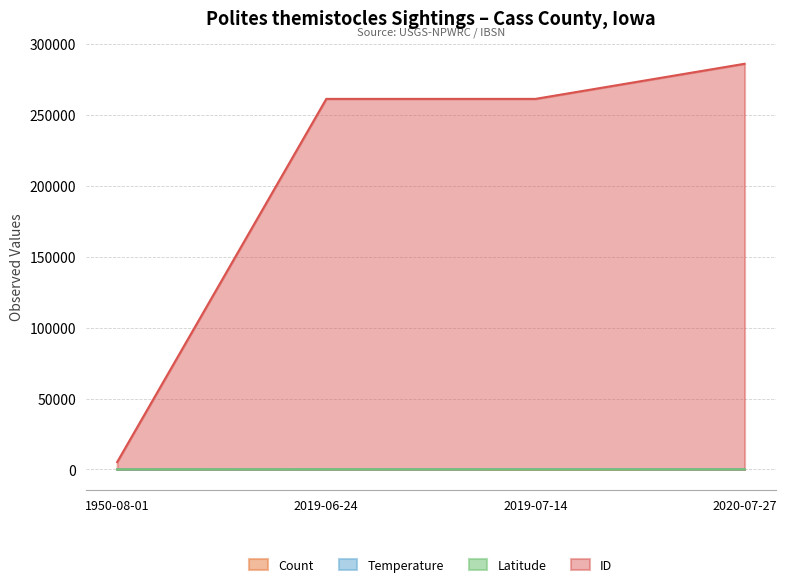

At which label is ID closest to 145641?

2019-06-24